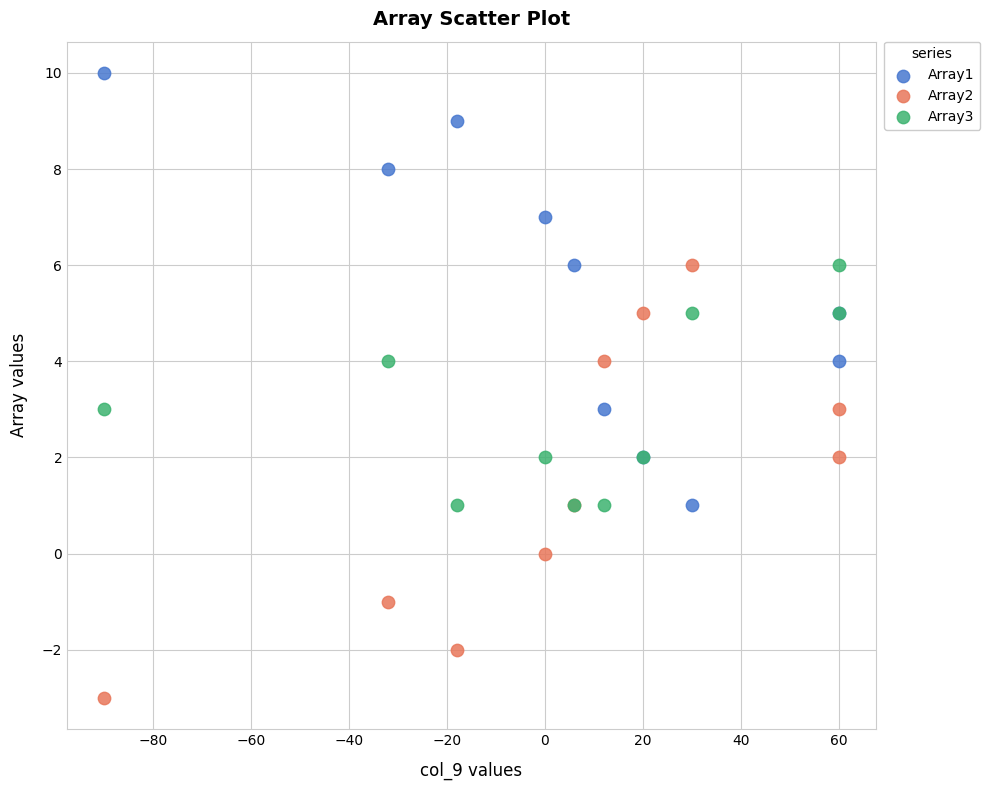

Which series reaches the minimum Y coordinate?

Array2